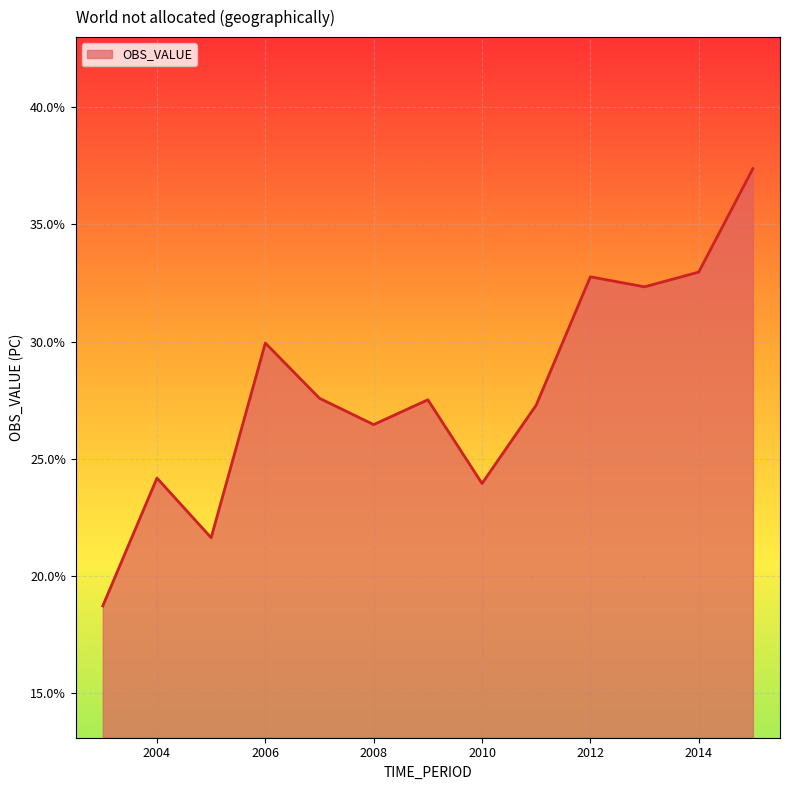

What is the difference between the maximum and minimum values?

18.6